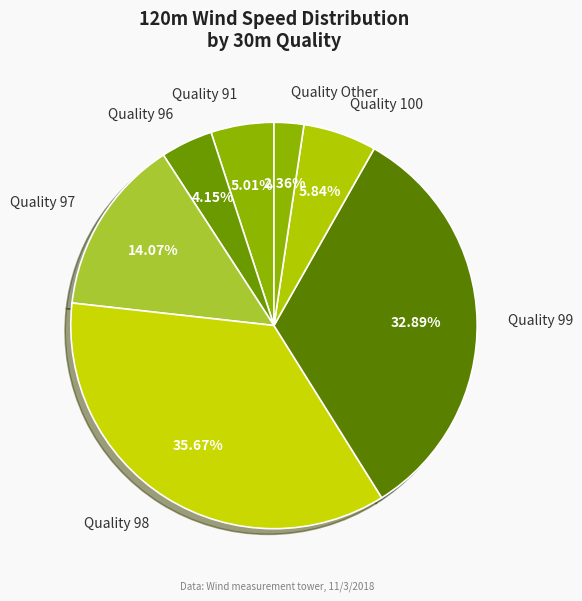

Which category has the biggest portion of the pie?

Quality 98